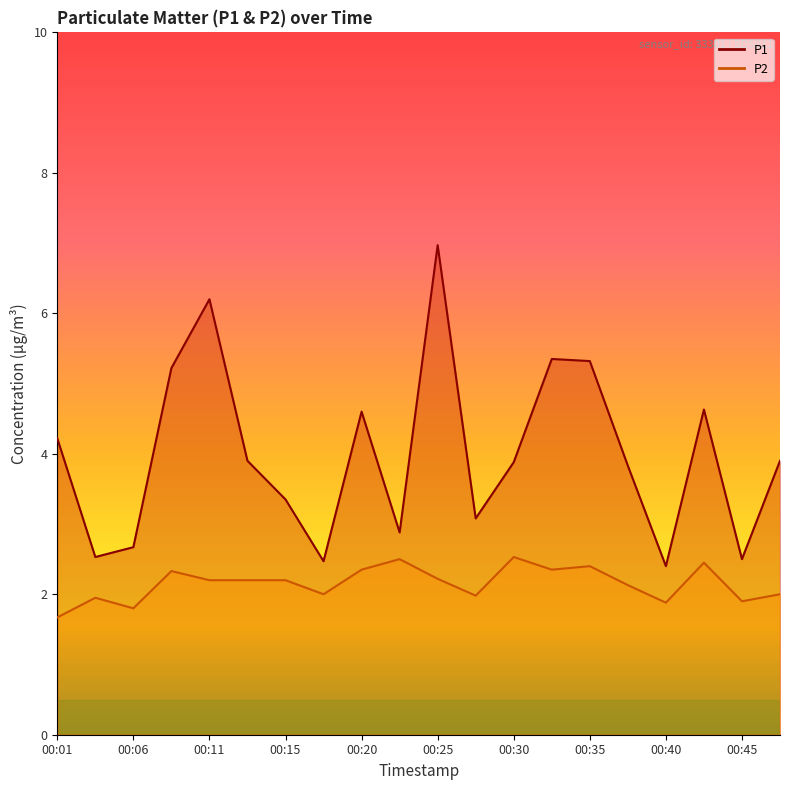

Which series has the largest range (max minus min)?

P1